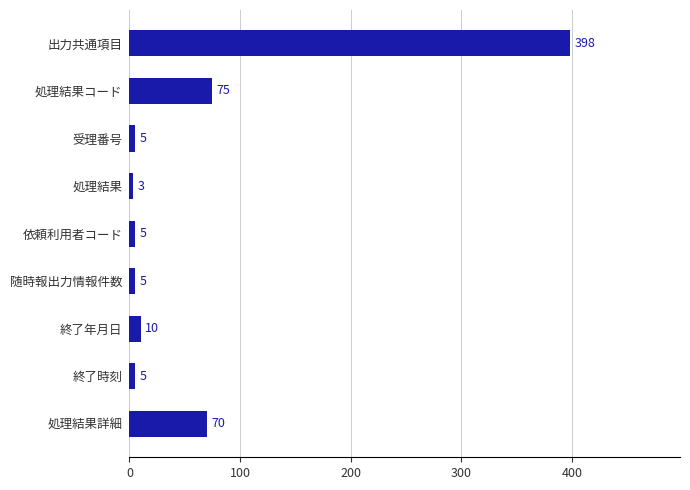

What is the label of the 7th bar from the top?

終了年月日